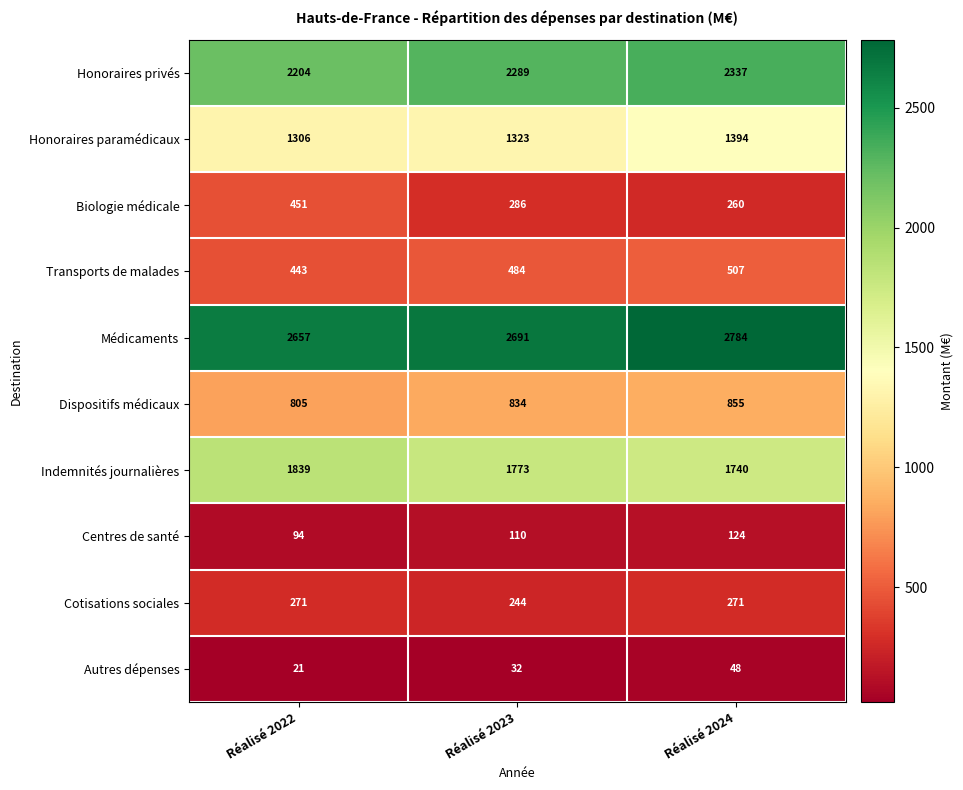

Reading left to right, extract all data points from this chart.

Honoraires privés: Réalisé 2022=2204	Réalisé 2023=2289	Réalisé 2024=2337
Honoraires paramédicaux: Réalisé 2022=1306	Réalisé 2023=1323	Réalisé 2024=1394
Biologie médicale: Réalisé 2022=451	Réalisé 2023=286	Réalisé 2024=260
Transports de malades: Réalisé 2022=443	Réalisé 2023=484	Réalisé 2024=507
Médicaments: Réalisé 2022=2657	Réalisé 2023=2691	Réalisé 2024=2784
Dispositifs médicaux: Réalisé 2022=805	Réalisé 2023=834	Réalisé 2024=855
Indemnités journalières: Réalisé 2022=1839	Réalisé 2023=1773	Réalisé 2024=1740
Centres de santé: Réalisé 2022=94	Réalisé 2023=110	Réalisé 2024=124
Cotisations sociales: Réalisé 2022=271	Réalisé 2023=244	Réalisé 2024=271
Autres dépenses: Réalisé 2022=21	Réalisé 2023=32	Réalisé 2024=48